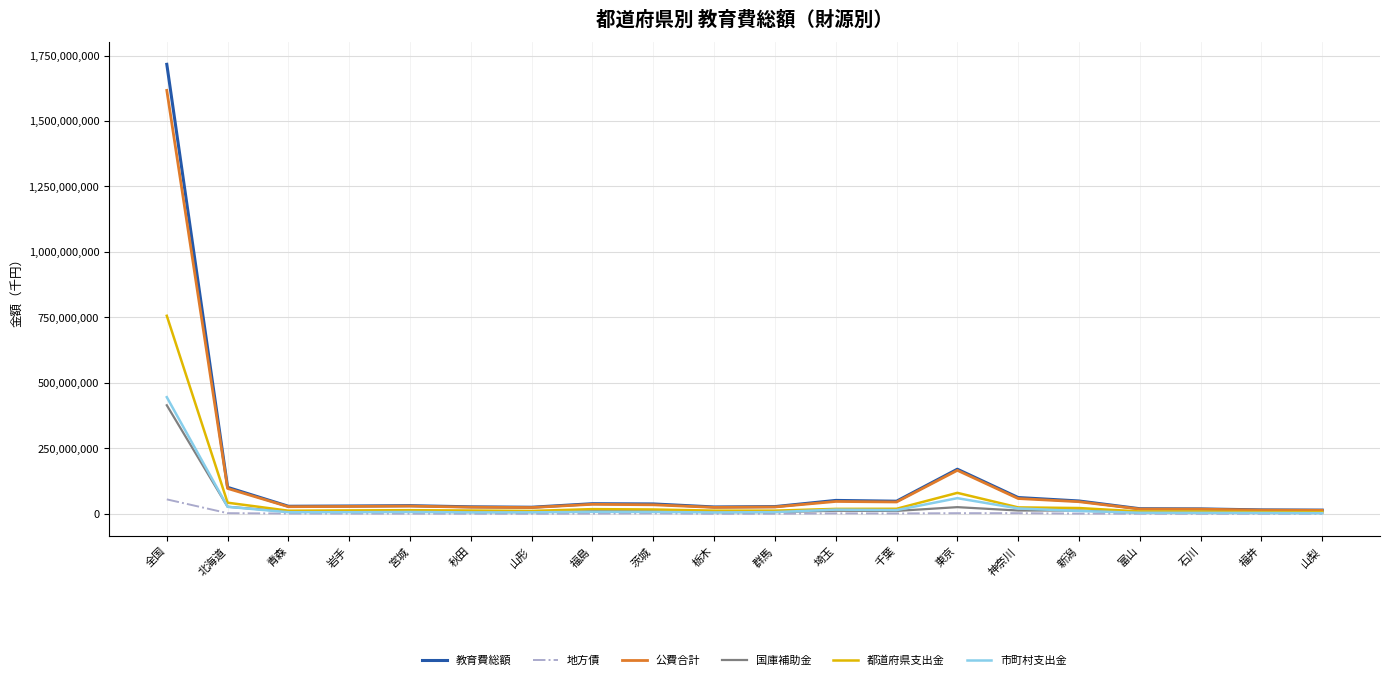

Is this an area chart (filled region under the line)?

No